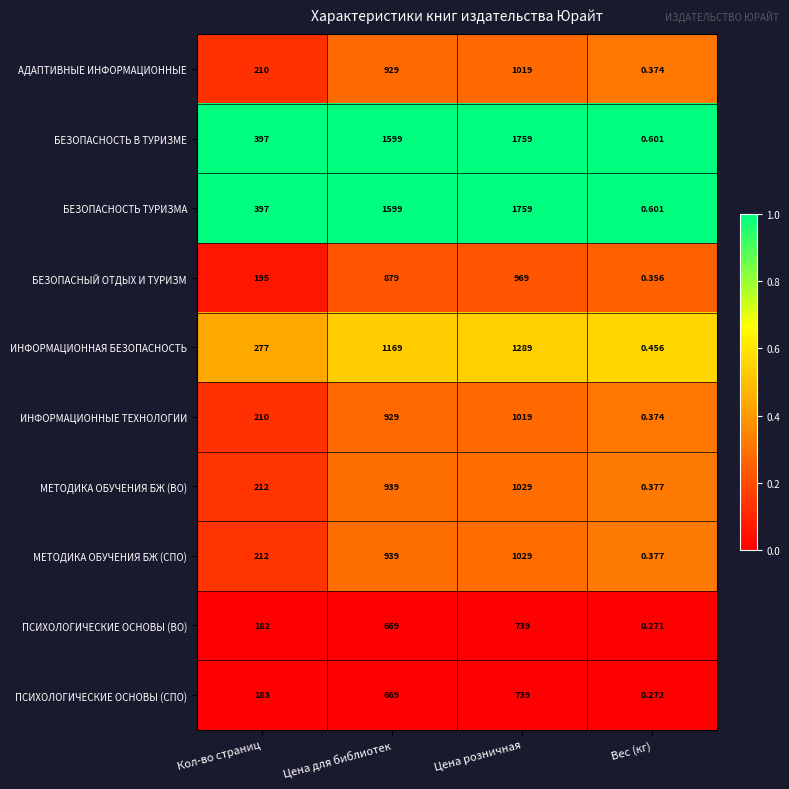

Where is БЕЗОПАСНОСТЬ ТУРИЗМА nearest to the value 879?

Кол-во страниц